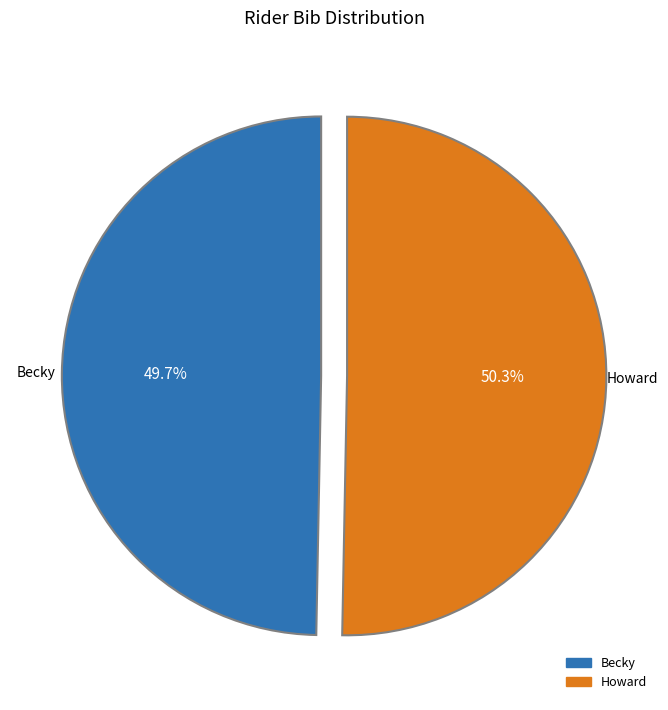

How many segments does this pie chart have?

2